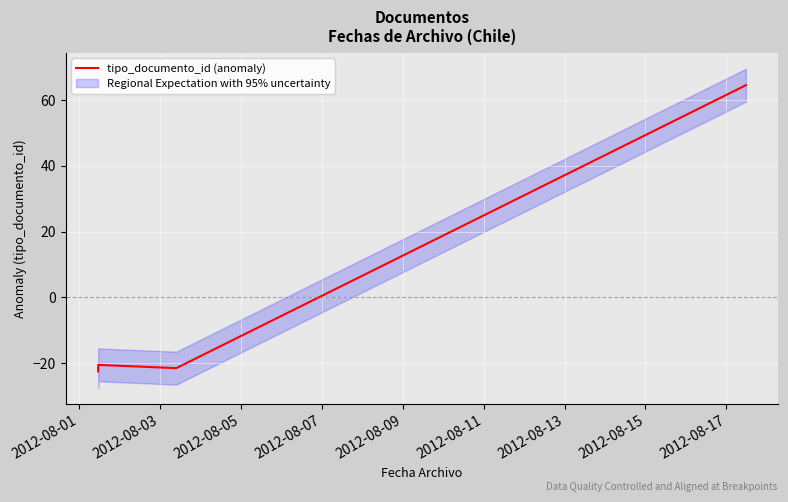

The value at 2012-08-01 is -37.7. True or false?

False